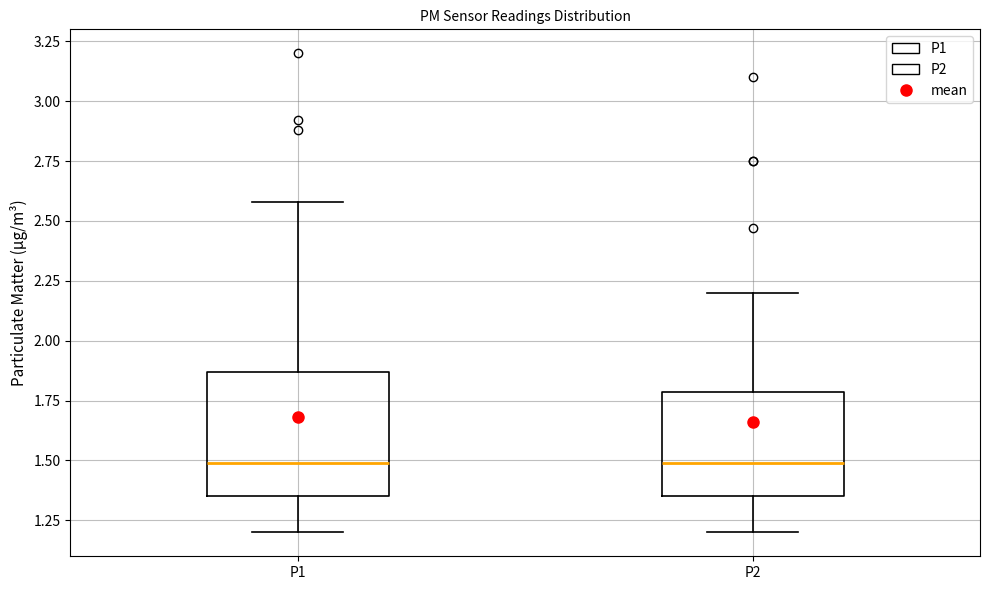

Comparing the boxes themselves (not the whiskers), which one is the tallest?

P1